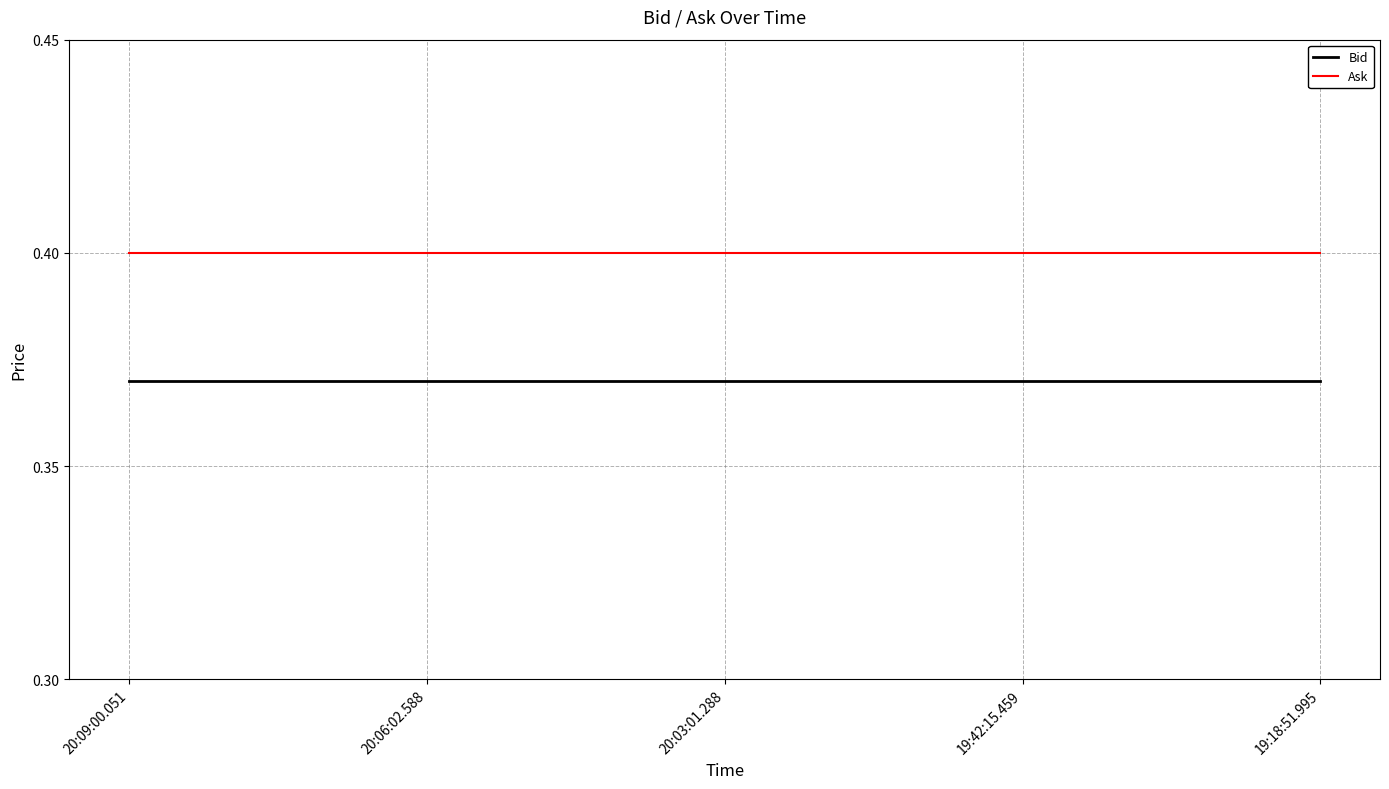

True or false: Bid and Ask intersect in this chart.

False